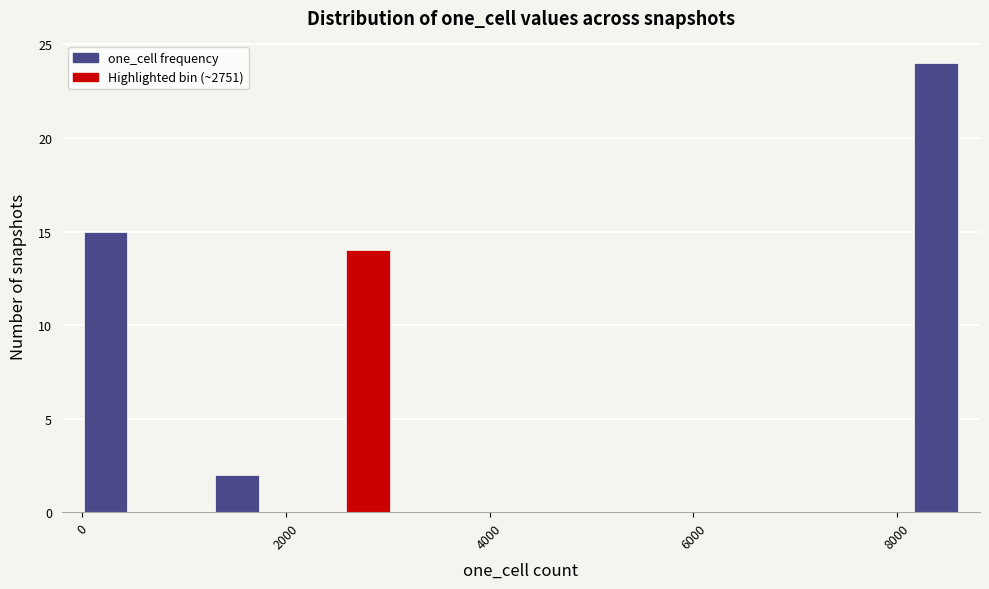

Read against the x-axis, roughly where is the centre of the tallest bar?

8400